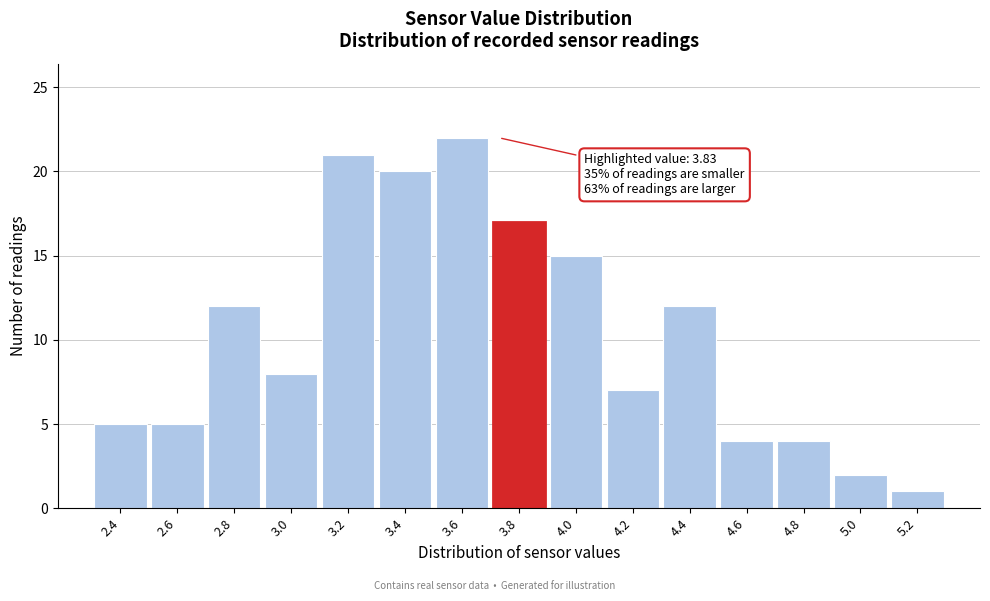

Reading left to right, extract all data points from this chart.

5	5	12	8	21	20	22	17	15	7	12	4	4	2	1